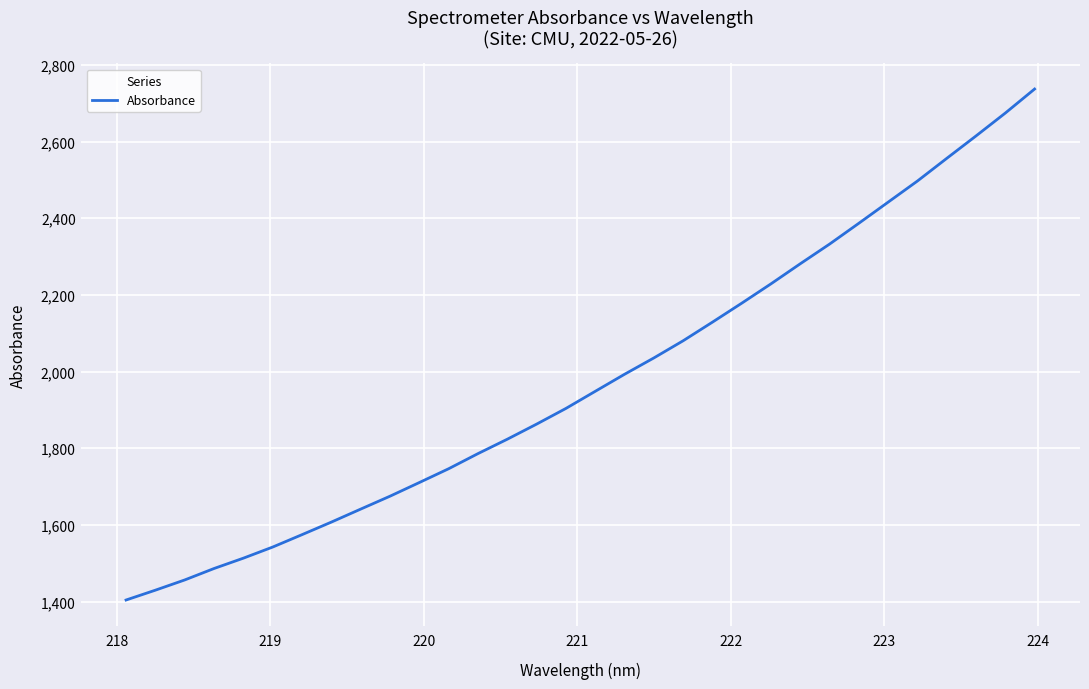

True or false: the data has more than 1 interior local peaks.

False